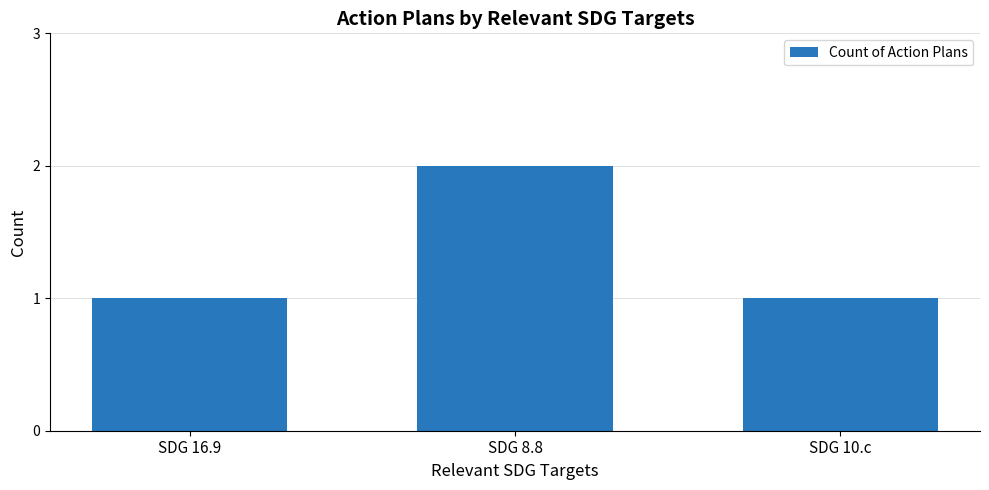

What is the difference between the maximum and minimum values?

1